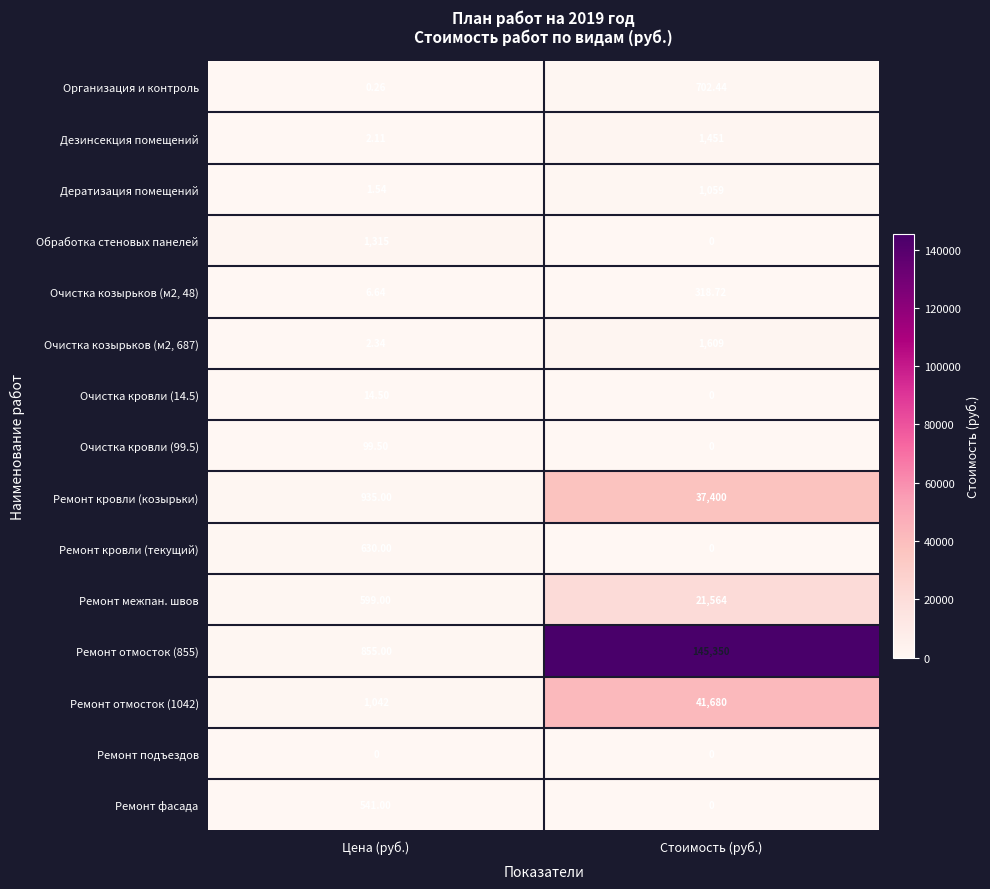

Is the value of Дератизация помещений at Стоимость (руб.) greater than the value of Ремонт кровли (козырьки) at Цена (руб.)?

Yes